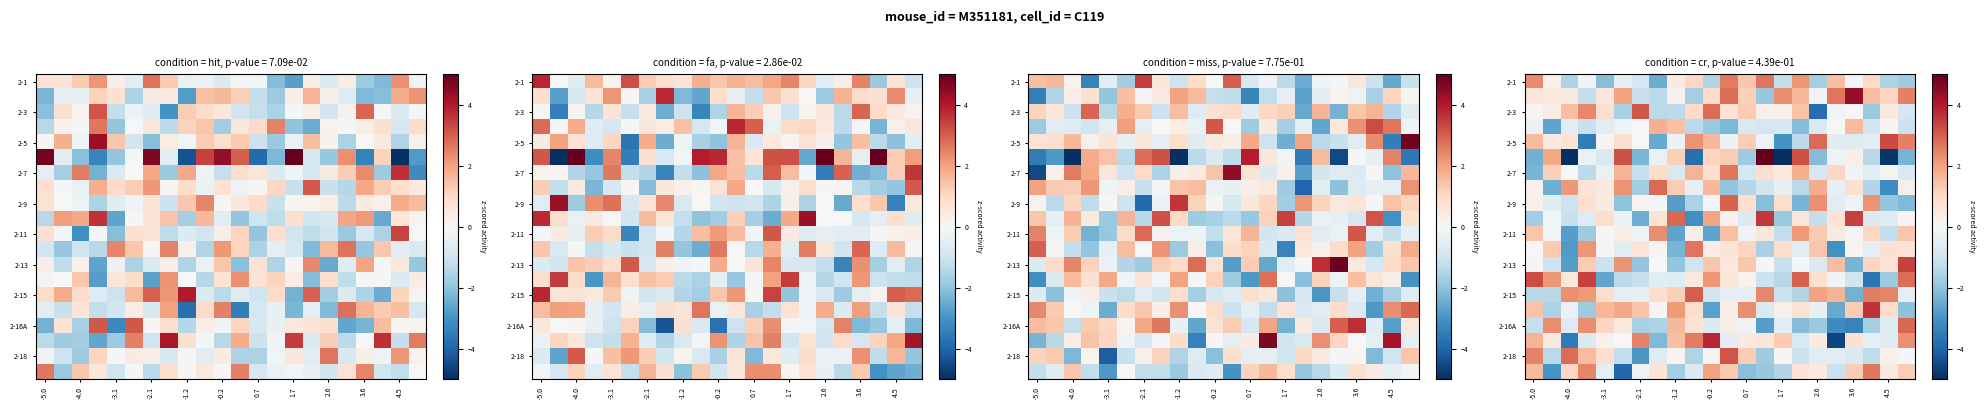

What is the total value across all series at -5.0?

7.7